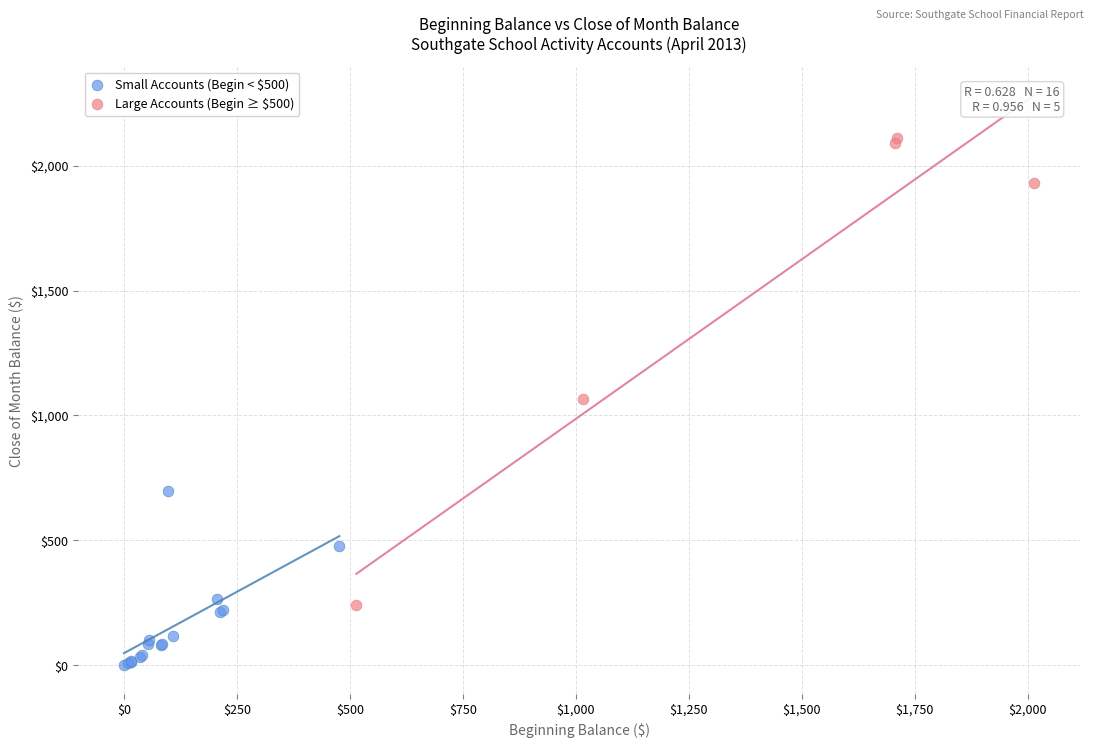

Which series contains the highest Y value?

Large Accounts (Begin ≥ $500)